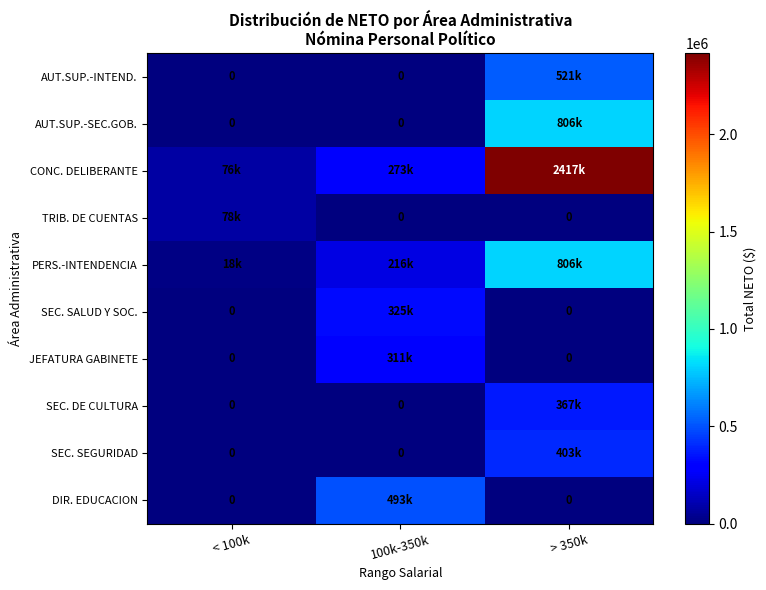

Which series has the widest spread of values?

CONC. DELIBERANTE